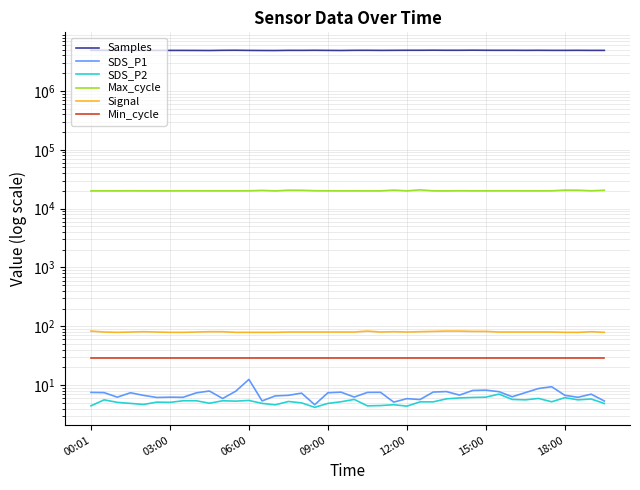

Read the Signal value at 28.

83.0